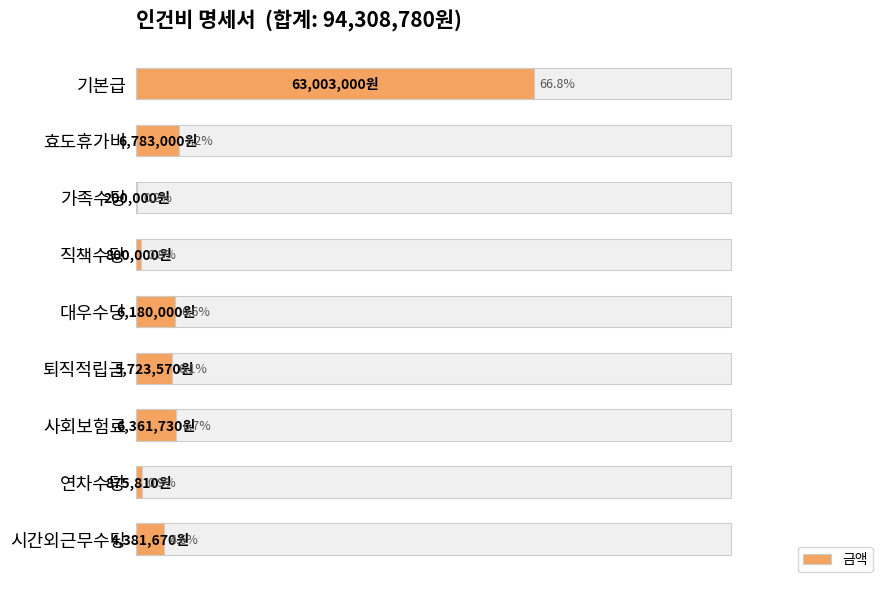

Does the chart contain stacked bars?

No